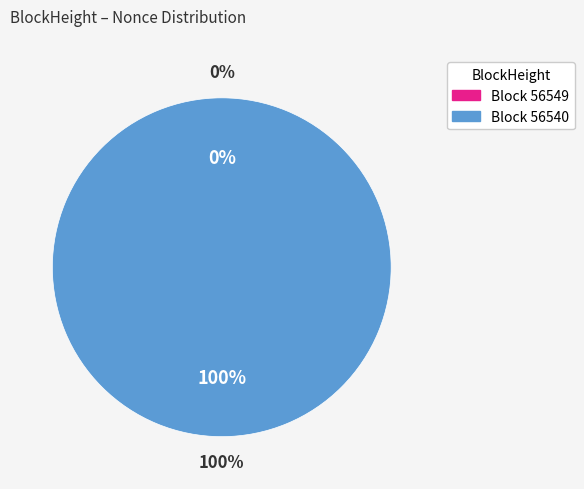

Which slice is the smallest?

56549